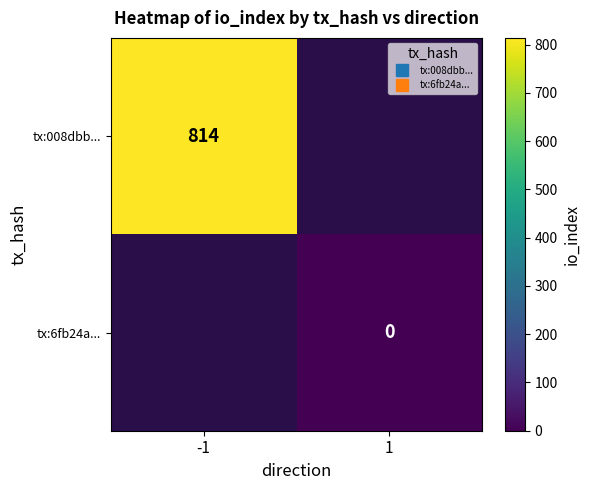

Rank the series by their average value, from highest to lowest.

tx:008dbb..., tx:6fb24a...